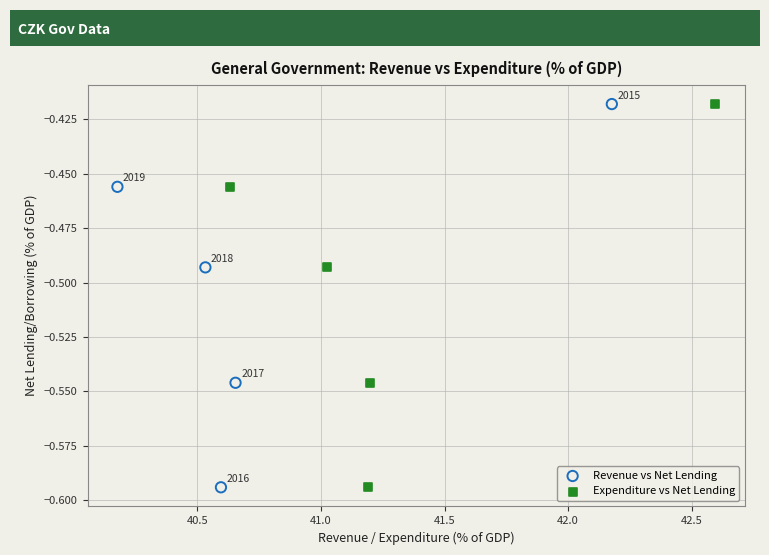

What are all the series names shown in the legend?

Revenue vs Net Lending, Expenditure vs Net Lending